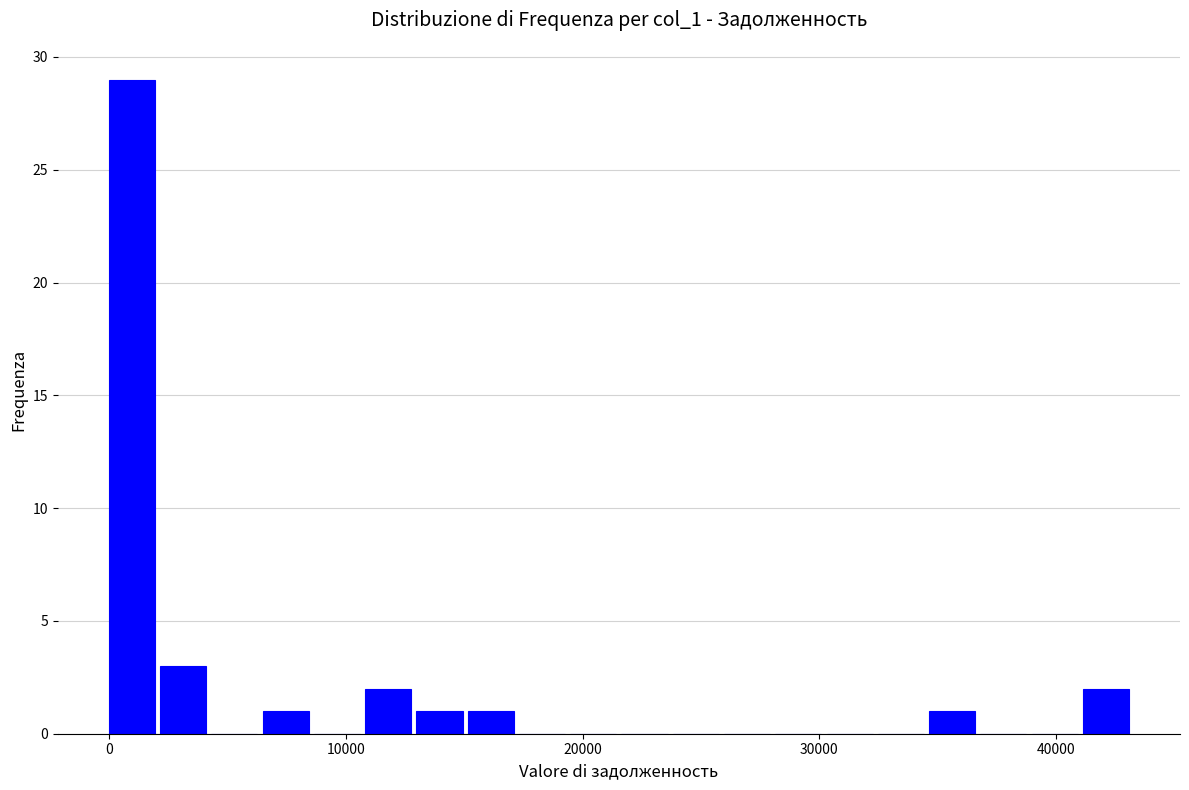

Around what value on the x-axis is the tallest bar? Give the approximate position of its centre, as read against the axis.

1000